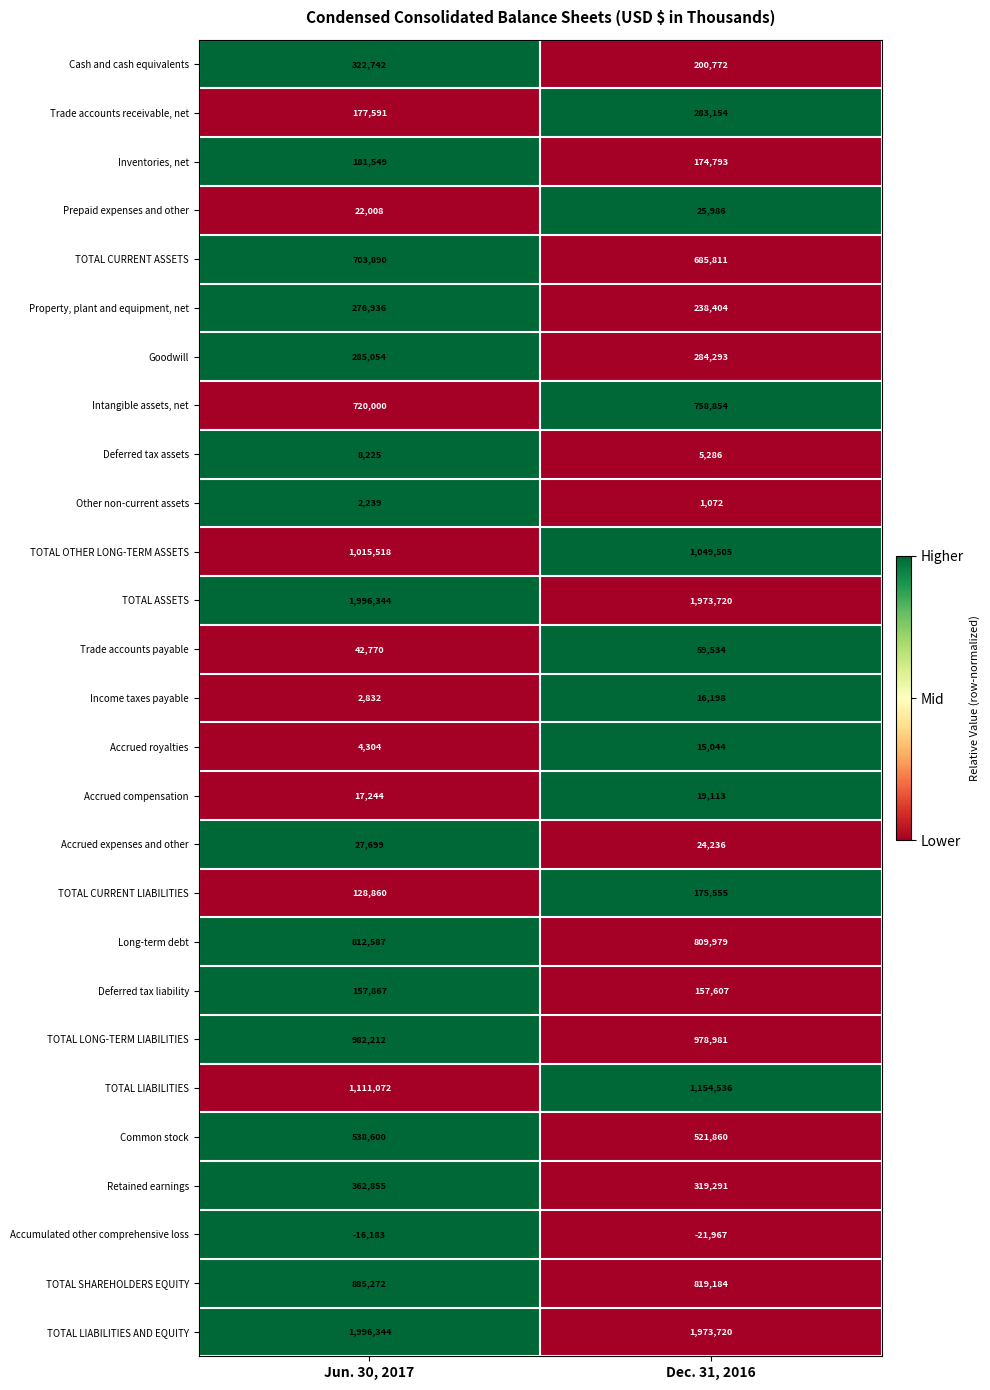

Where is Trade accounts payable nearest to the value 51152?

Jun. 30, 2017